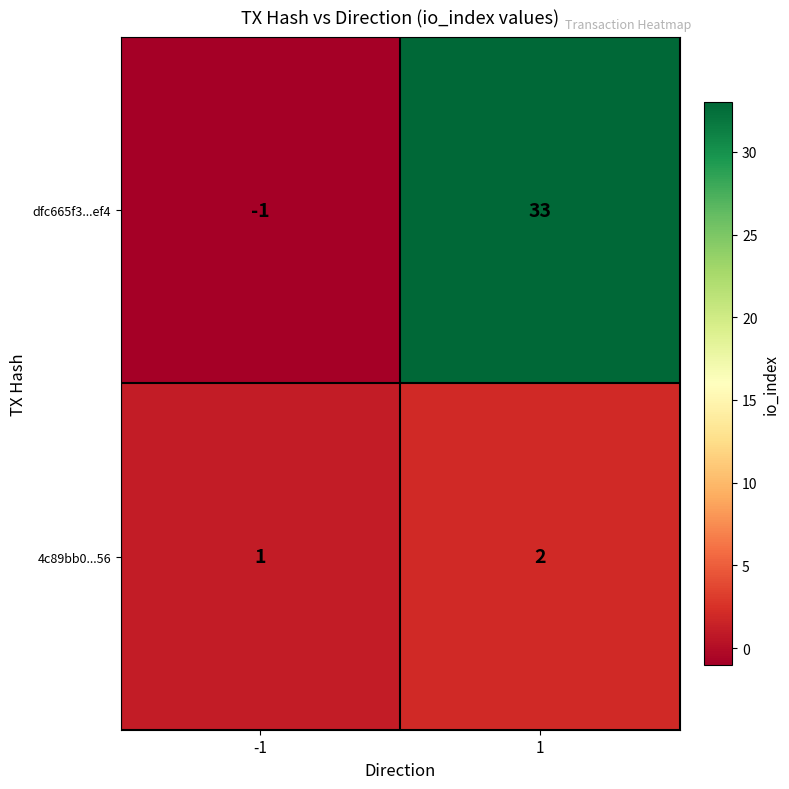

Count the number of categories in the chart.

2